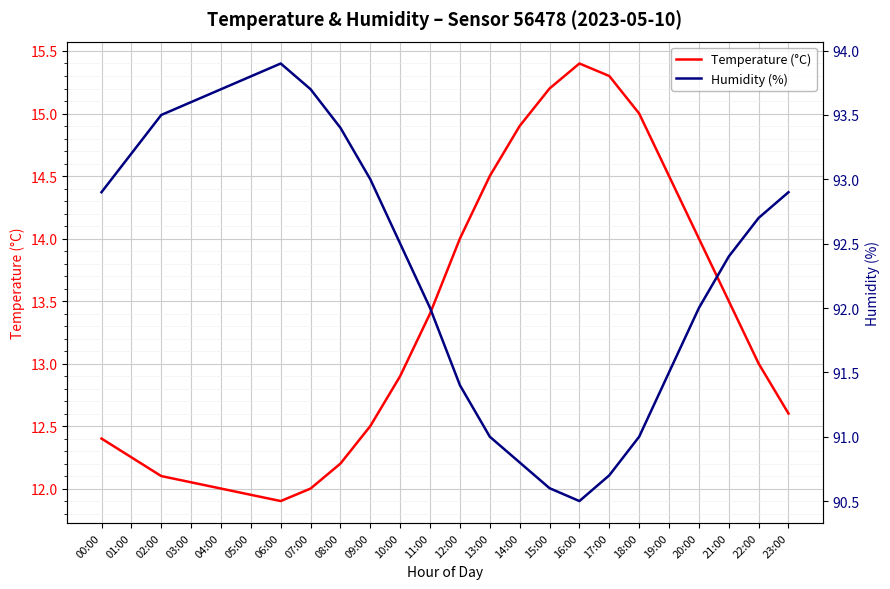

At which label does Temperature (°C) reach its peak?

16:00